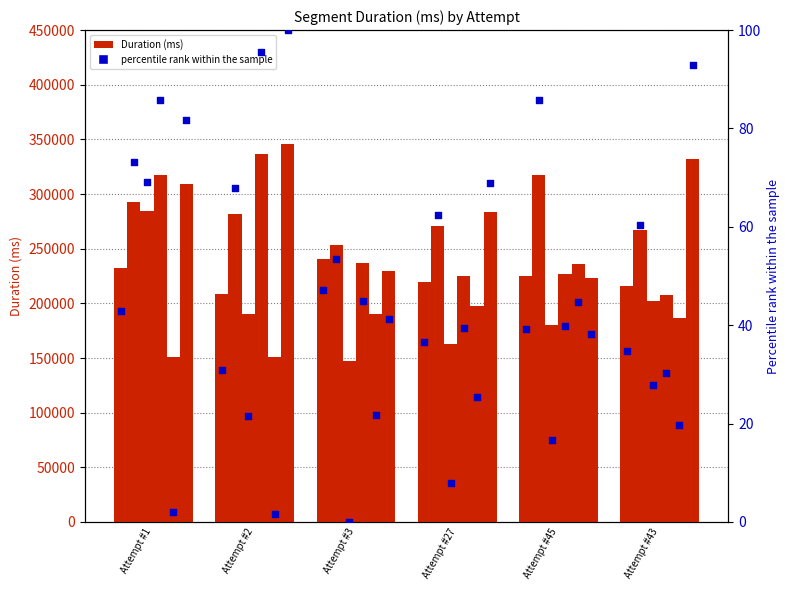

At how many categories does at least one series exceed 60120?

6